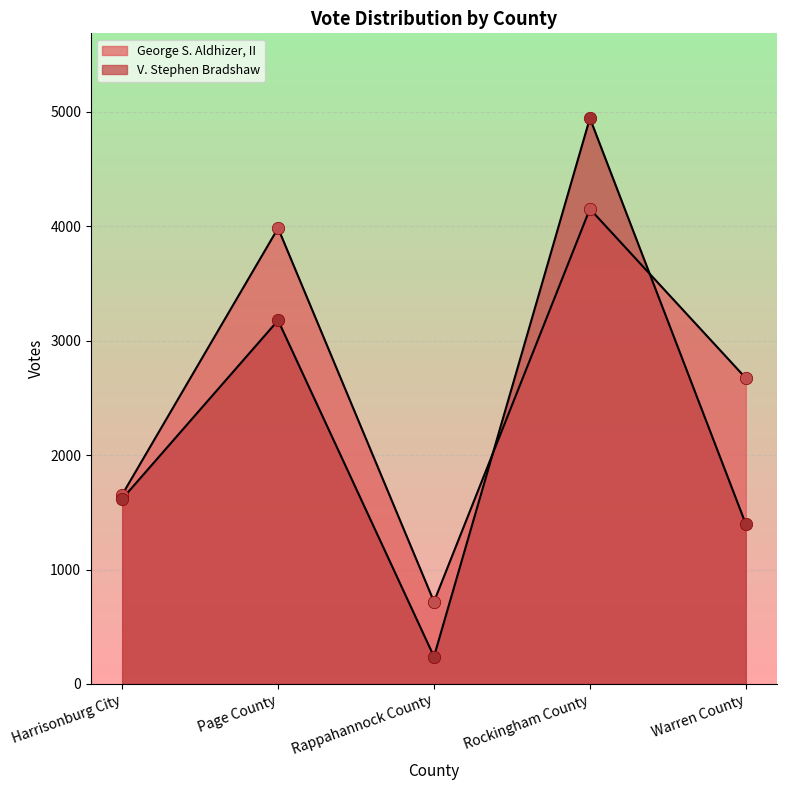

What are all the series names shown in the legend?

George S. Aldhizer, II, V. Stephen Bradshaw